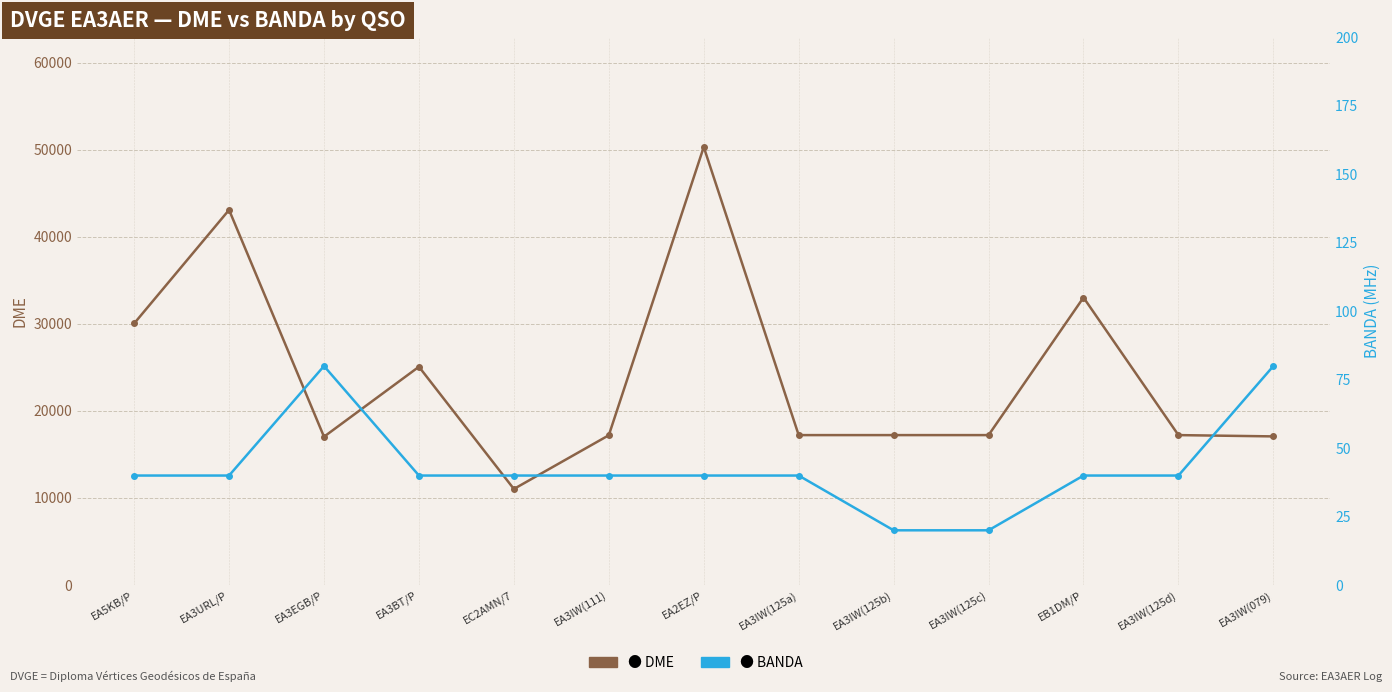

What is the value of the BANDA point at the 11th from the left?

40